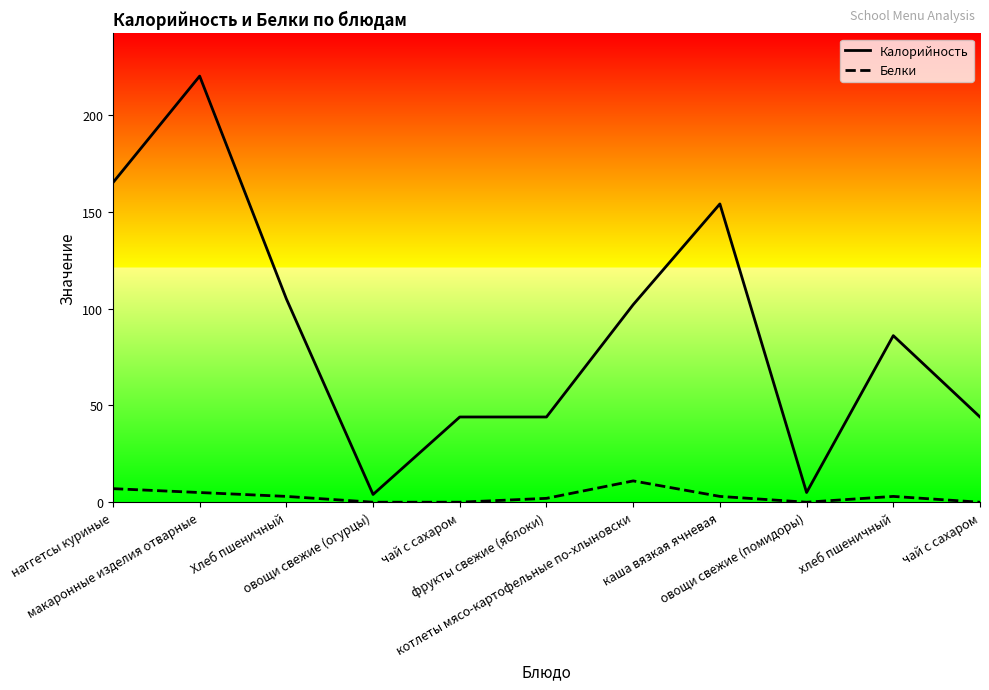

What is the difference between the highest and lowest values at хлеб пшеничный?

83